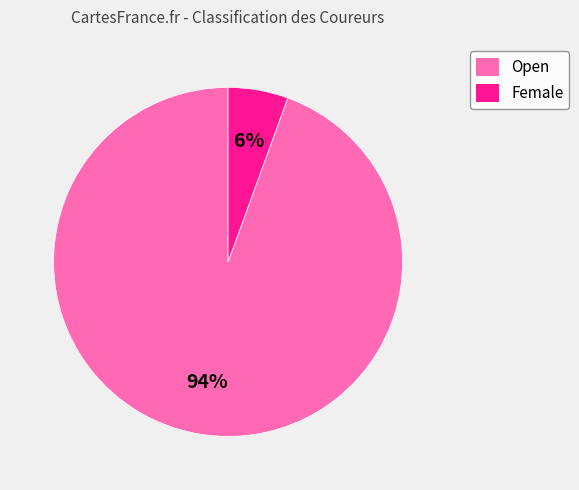

Is Female the majority of the pie?

No